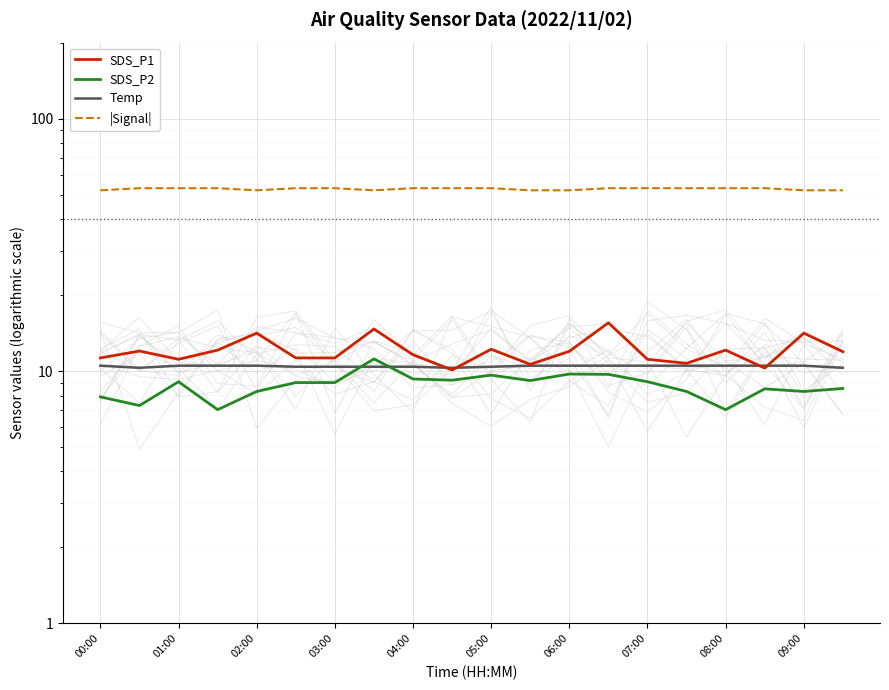

True or false: SDS_P2 and SDS_P1 cross at least once.

False